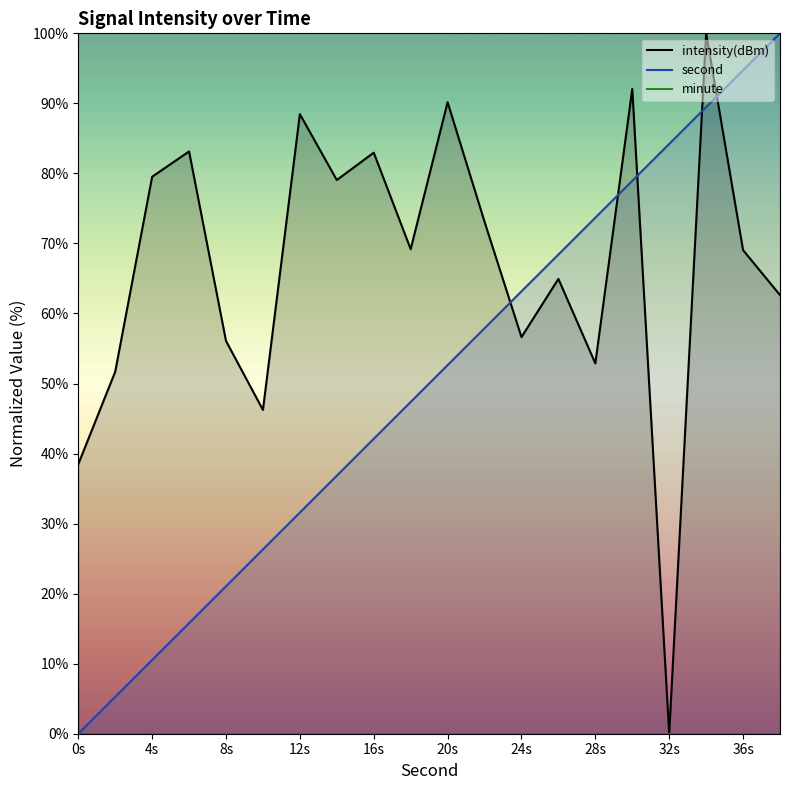

True or false: second has a value of 94.7 at 36s.

True